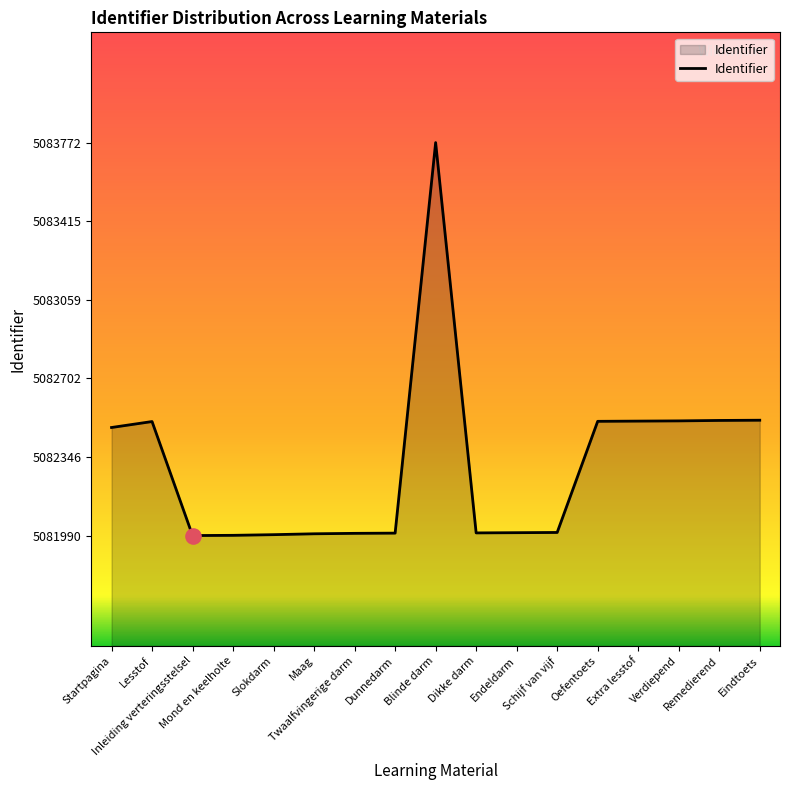

What is the ratio of the value at Mond en keelholte to the value at Dikke darm?

1.0